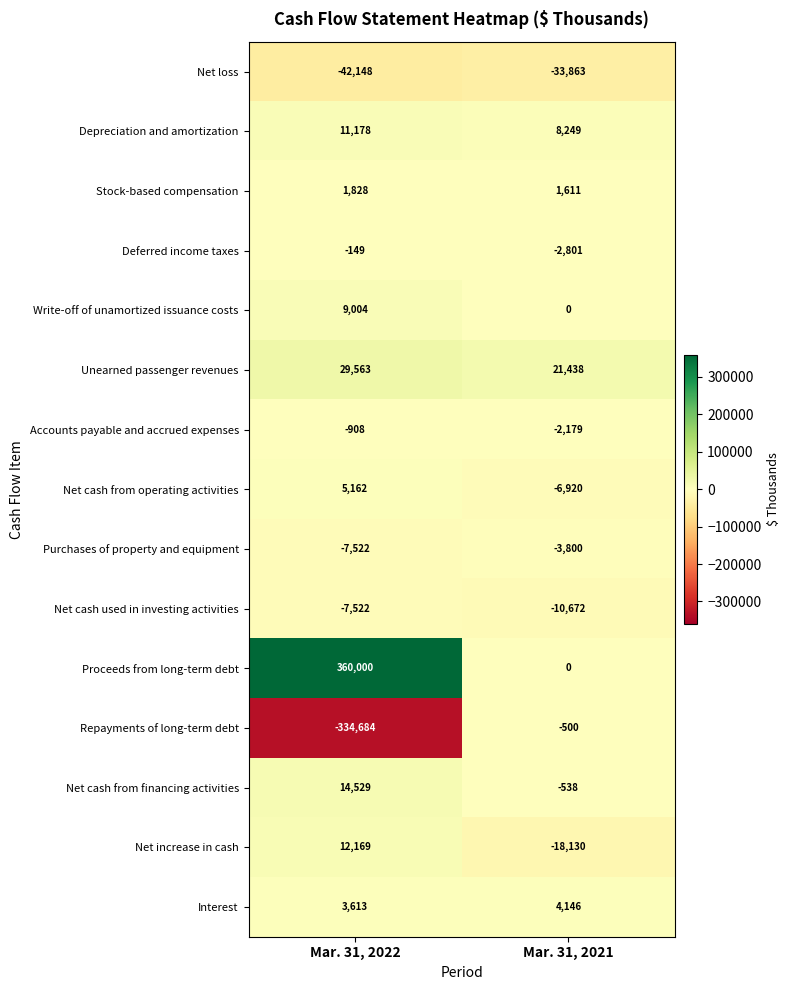

What is the sum of the Deferred income taxes values at Mar. 31, 2021 and Mar. 31, 2022?

-2950